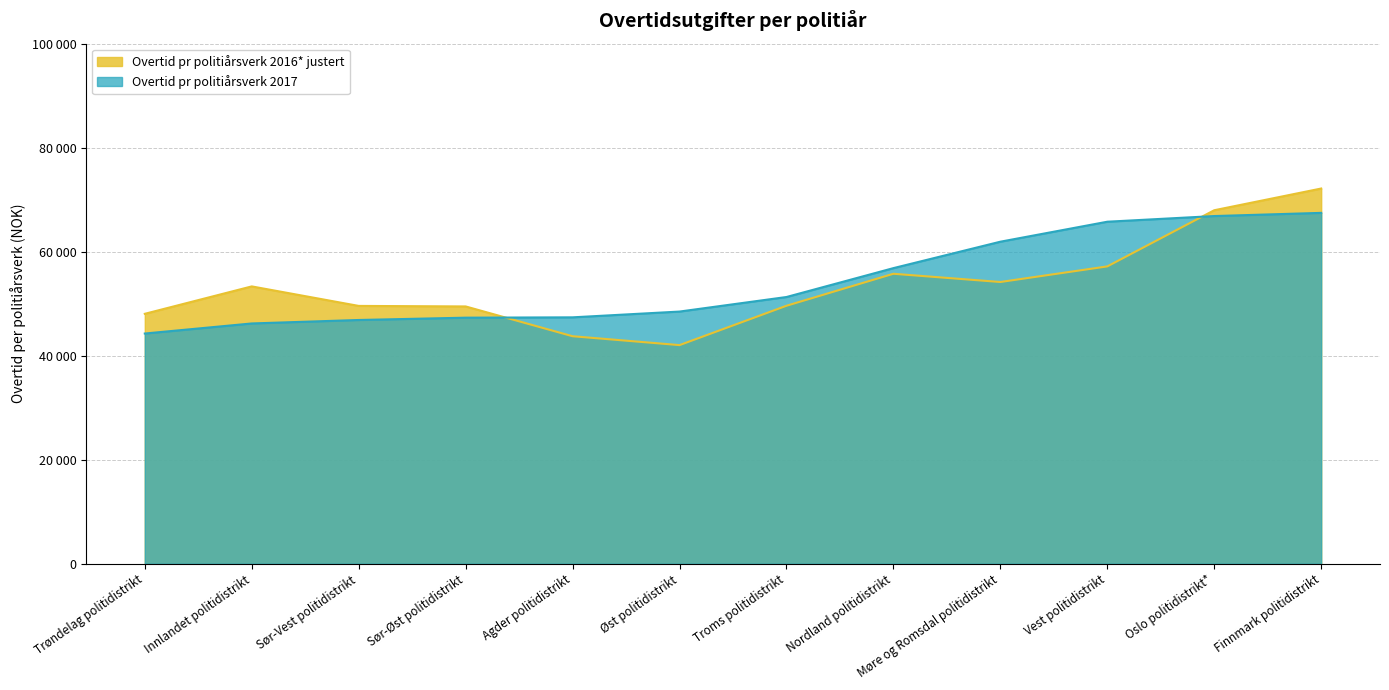

True or false: Overtid pr politiårsverk 2016* justert has more than 1 points higher than both neighbors.

True